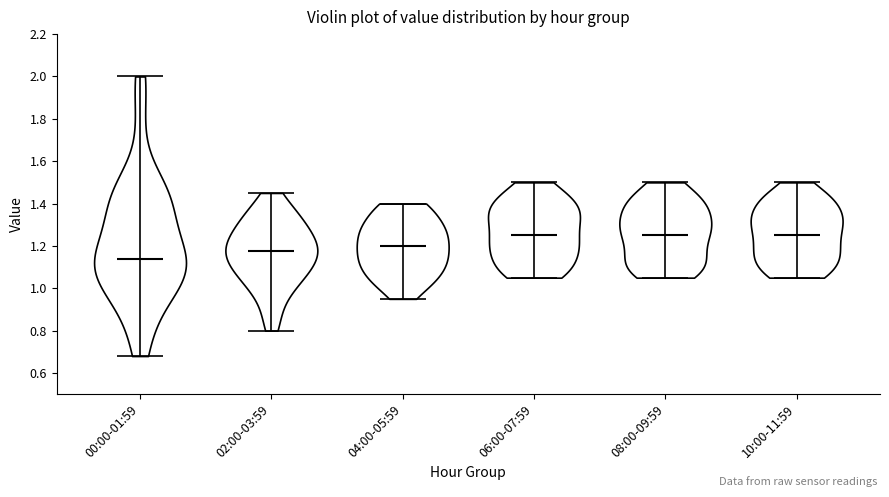

What is the highest point the violin for 10:00-11:59 reaches on the y-axis? The values are not printed on the chart, so give them approximately, as read against the axis.

1.50